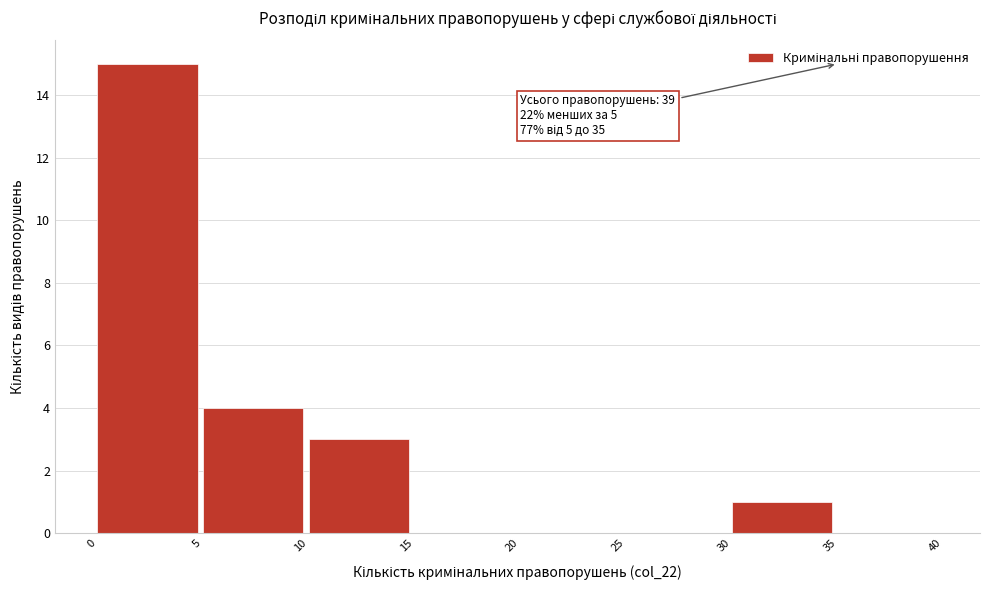

Which range on the x-axis has the tallest bar?

0 to 5